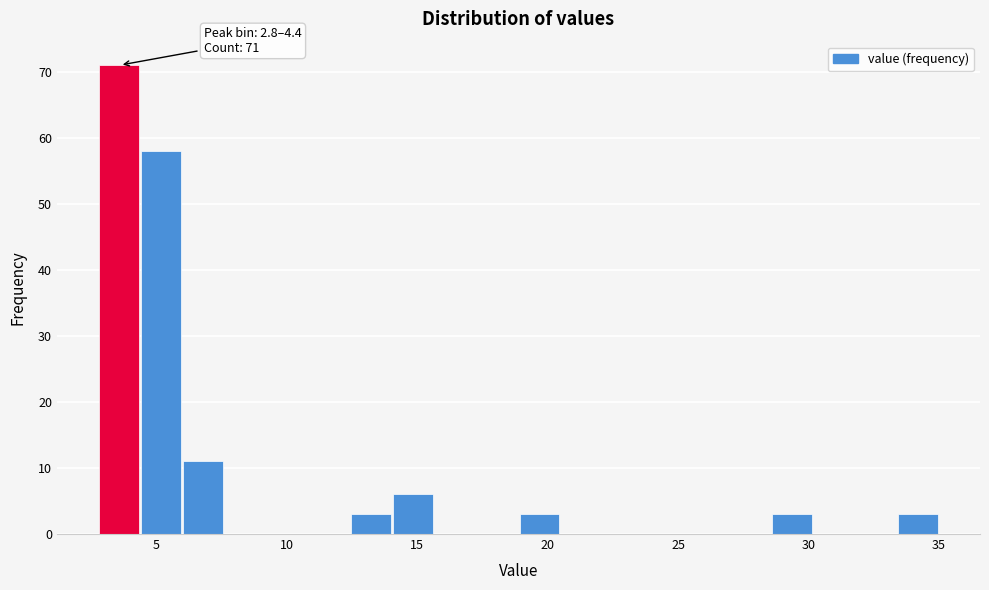

Read against the x-axis, roughly where is the centre of the tallest bar?

3.5